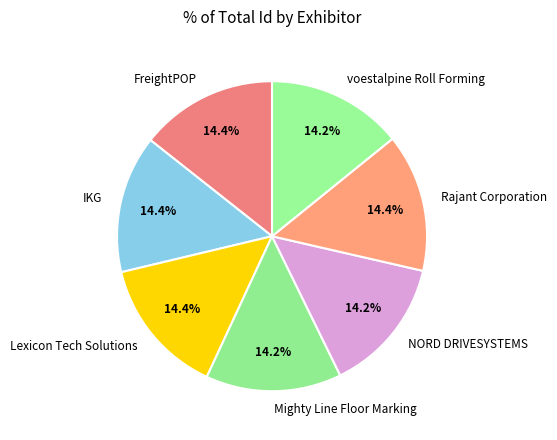

Is there a majority slice in this chart?

No